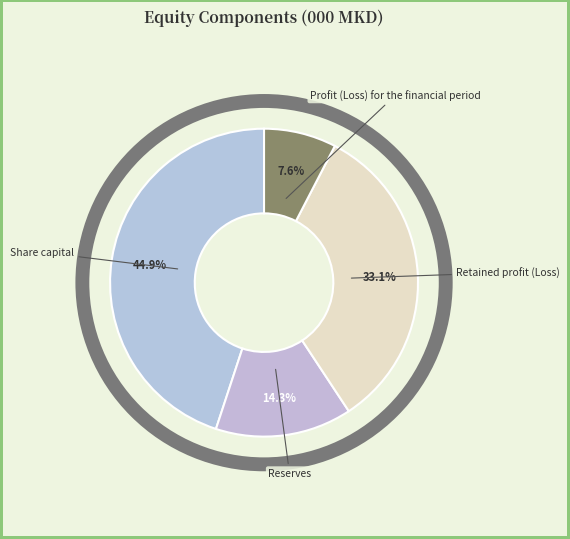

What is the largest slice in the pie chart?

Share capital